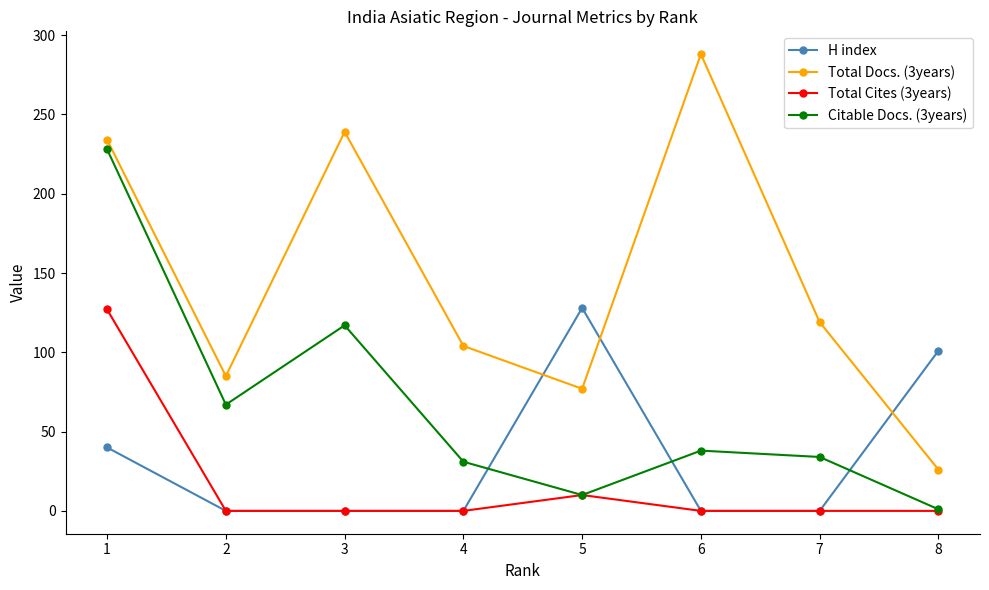

Reading left to right, list all the values displayed in this chart.

H index: 1=40	2=0	3=0	4=0	5=128	6=0	7=0	8=101
Total Docs. (3years): 1=234	2=85	3=239	4=104	5=77	6=288	7=119	8=26
Total Cites (3years): 1=127	2=0	3=0	4=0	5=10	6=0	7=0	8=0
Citable Docs. (3years): 1=228	2=67	3=117	4=31	5=10	6=38	7=34	8=1